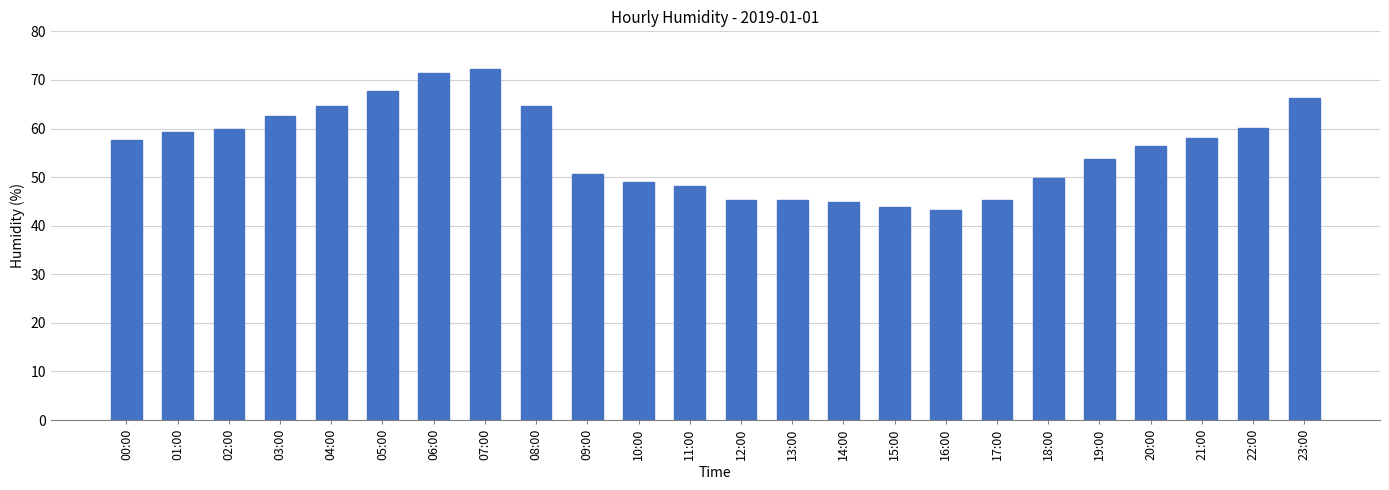

What is the maximum value shown in the chart?

72.2